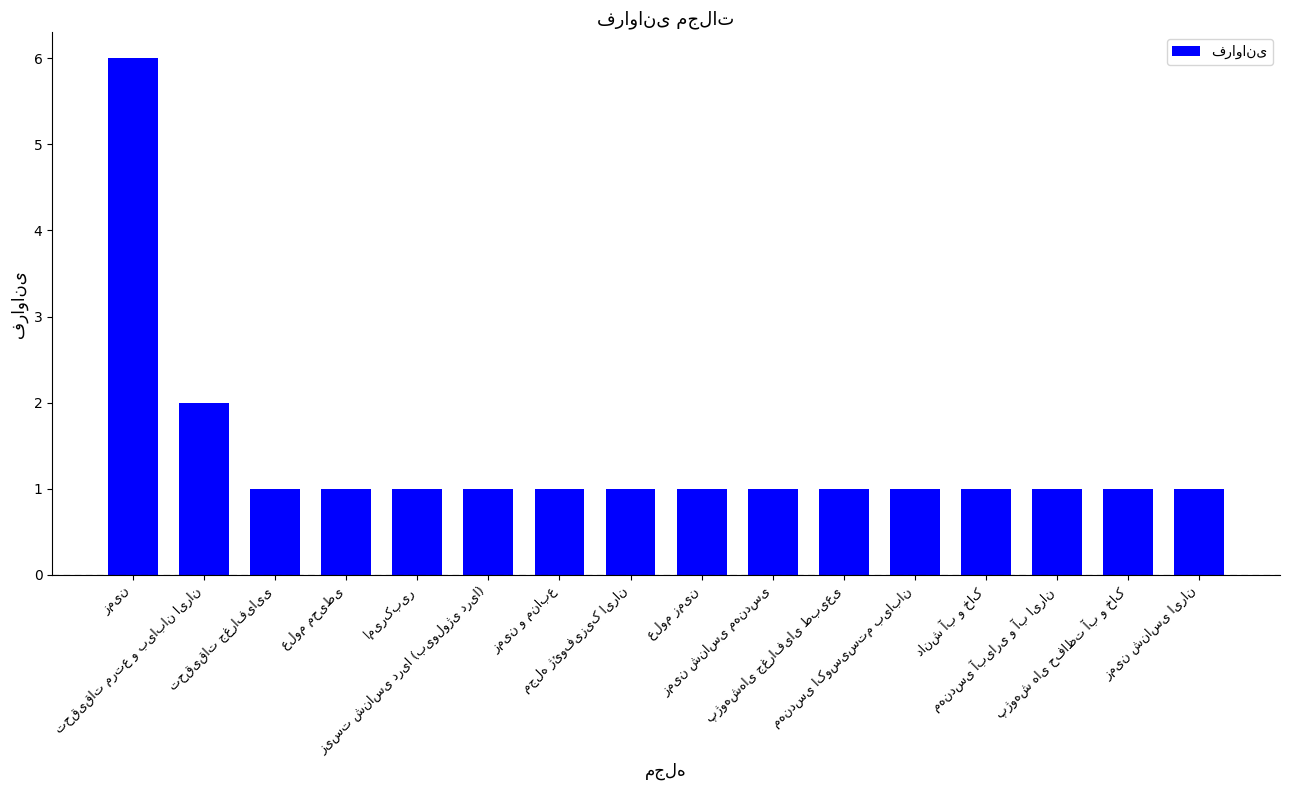

How many series are shown in this chart?

1